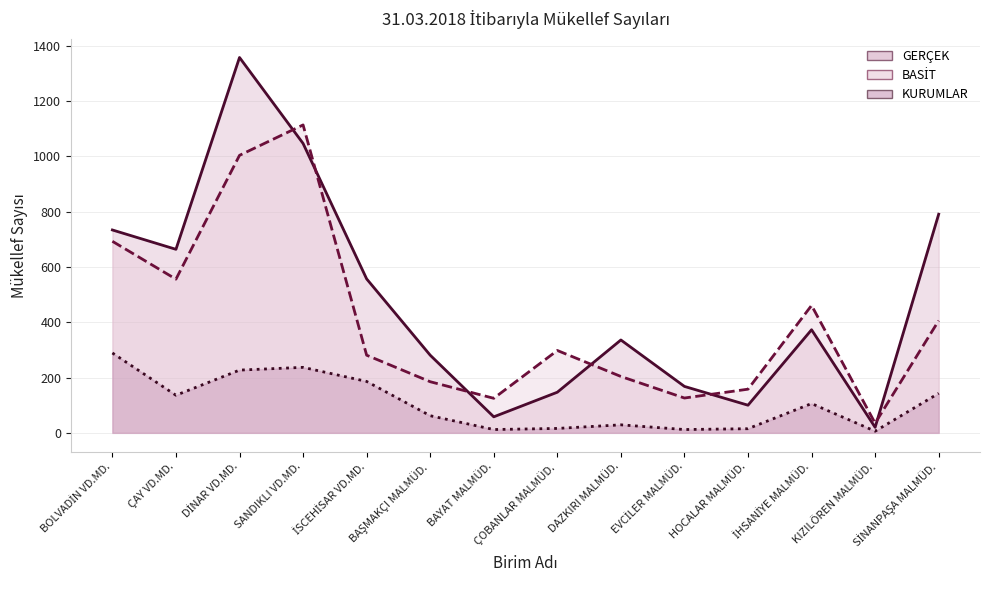

What is the label of the 14th point from the left?

SİNANPAŞA MALMÜD.